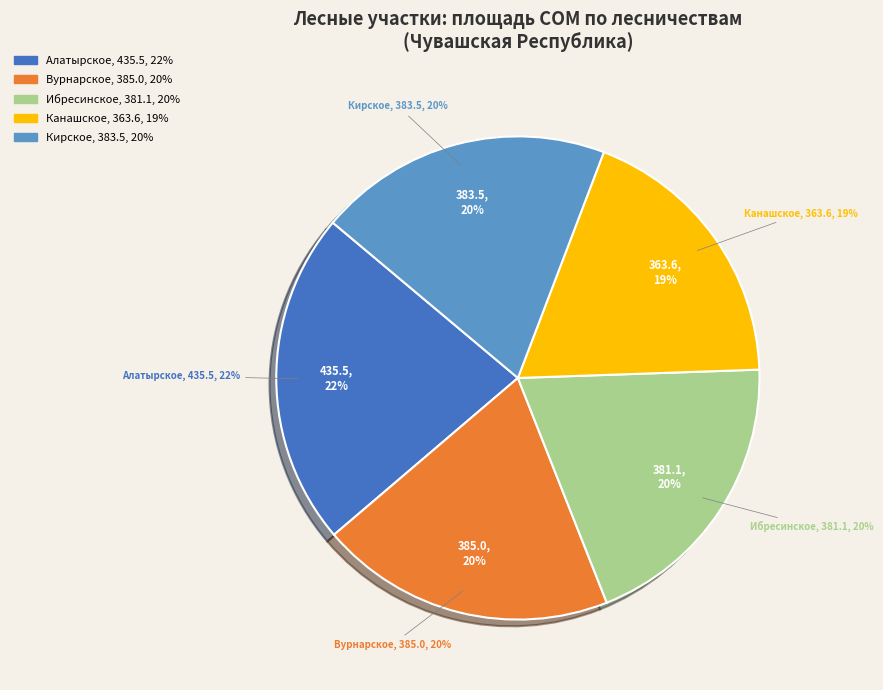

To the nearest percent, what is the difference between the largest and smallest slice percentages?

4%